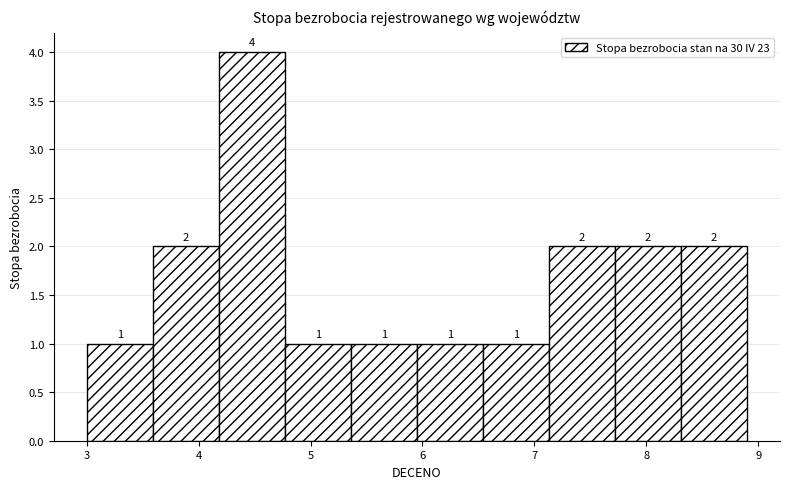

Which range on the x-axis has the tallest bar?

4.18 to 4.77